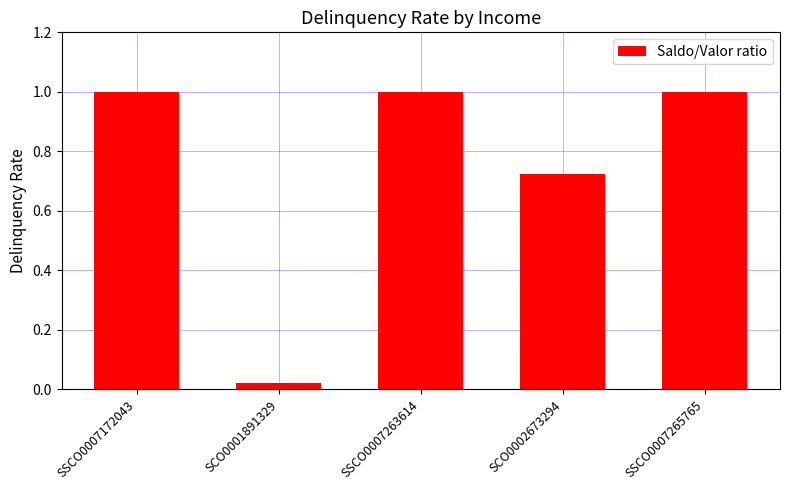

What is the change in value from SCO0002673294 to SSCO0007265765?

+0.3